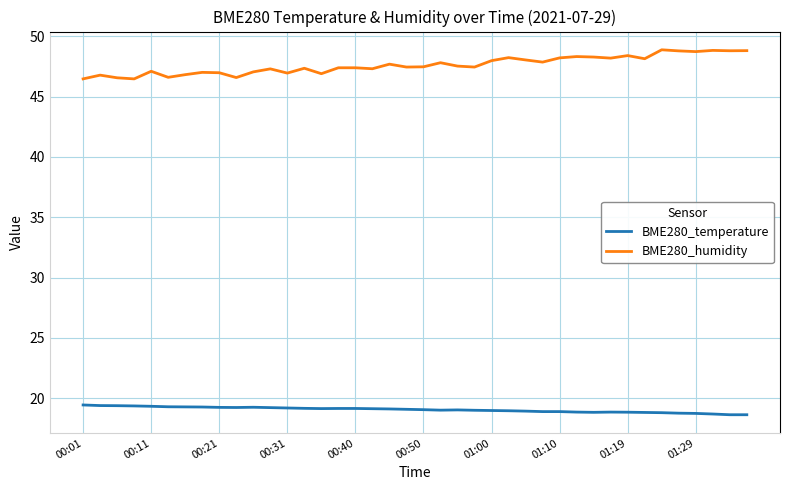

Count the number of data series in this chart.

2